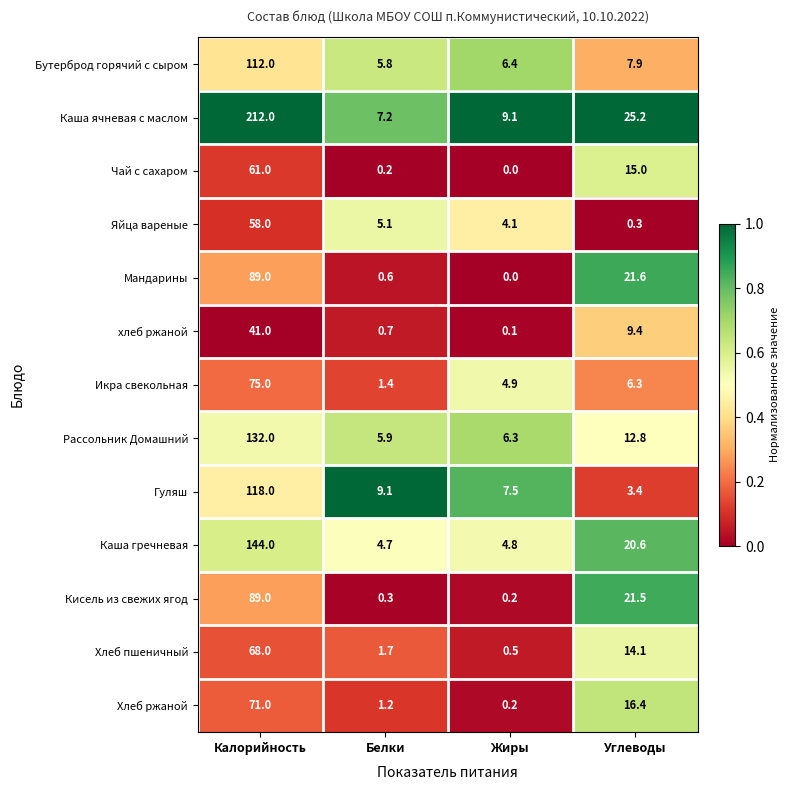

At which category is the sum across all series the highest?

Калорийность